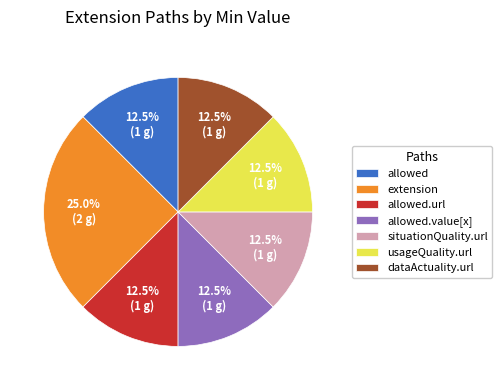

What is the ratio of the value at extension to the value at usageQuality.url?

2.0